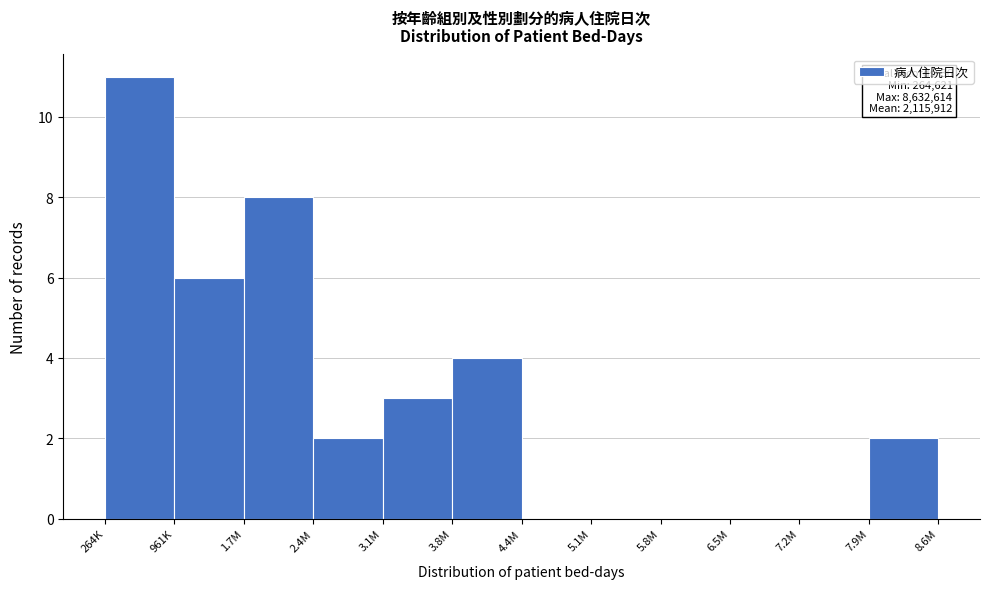

Reading left to right, transcribe all the data shown in this chart.

264K=11	961K=6	1.7M=8	2.4M=2	3.1M=3	3.8M=4	4.4M=0	5.1M=0	5.8M=0	6.5M=0	7.2M=0	7.9M=2